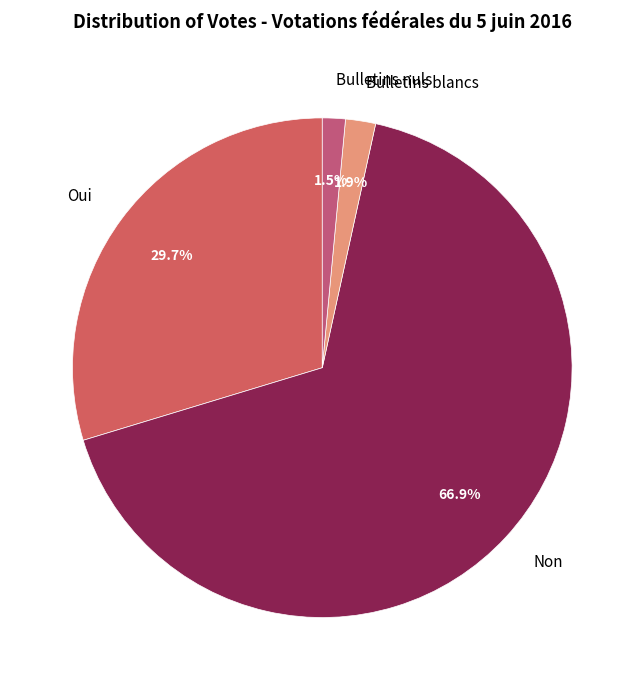

How much of the chart is everything except Non?

33.1%